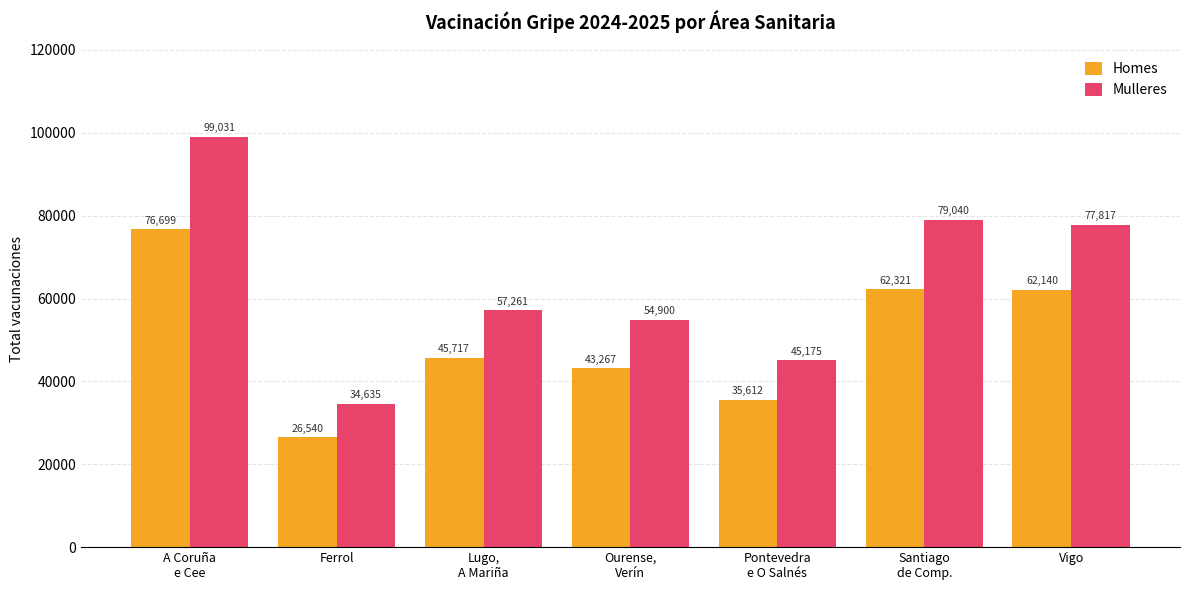

List the series in order of their peak value, lowest first.

Homes, Mulleres